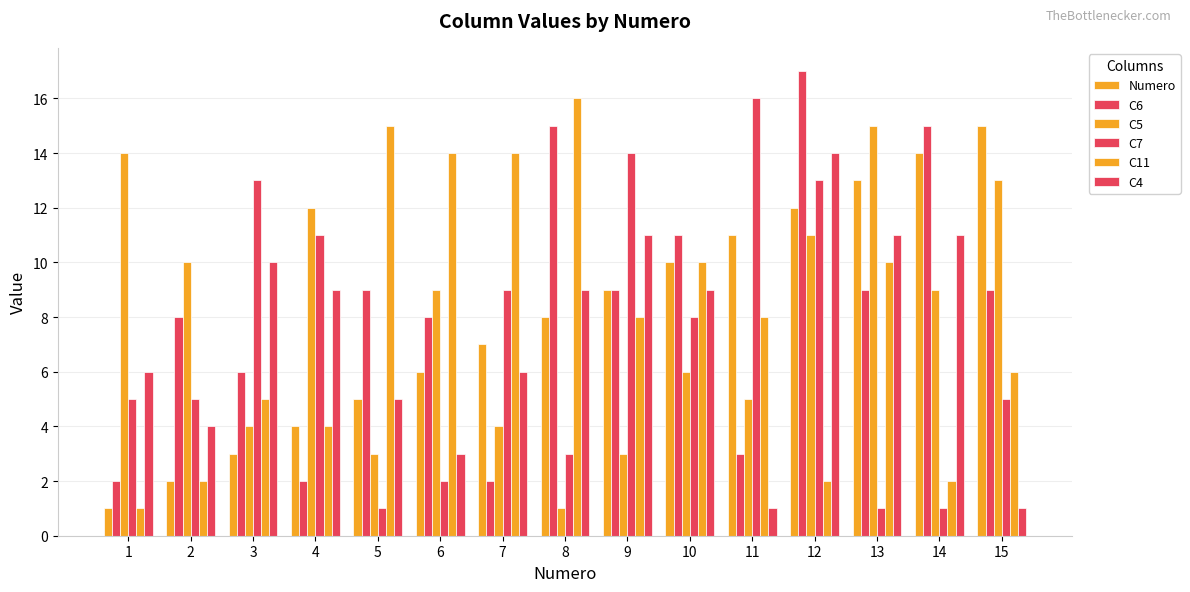

Is it true that C7 equals 1 at 6?

False